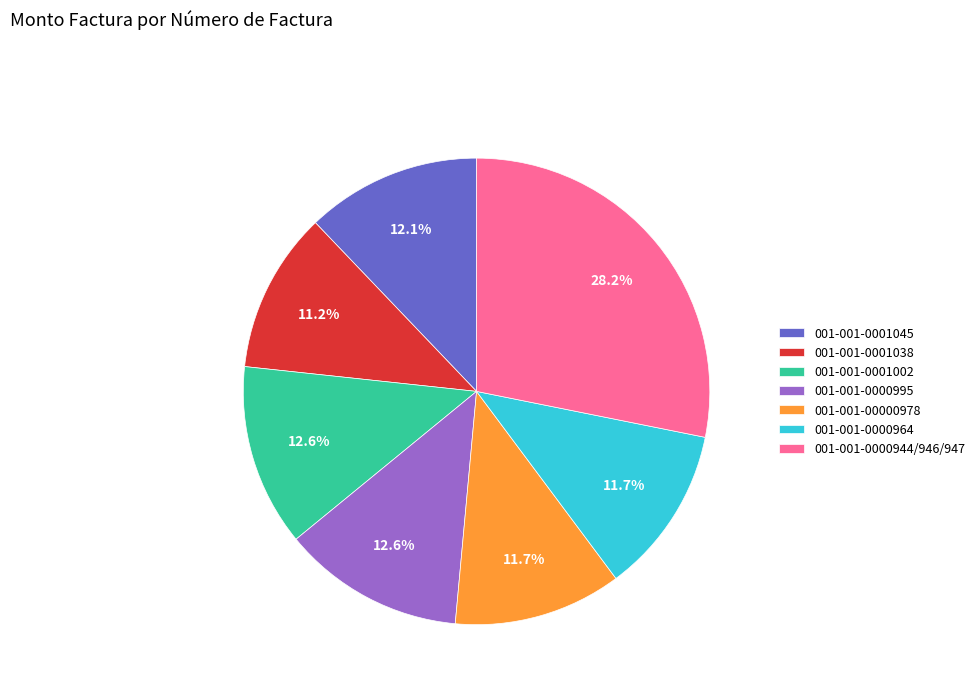

To the nearest percent, what percentage of the pie is 001-001-0000995?

13%